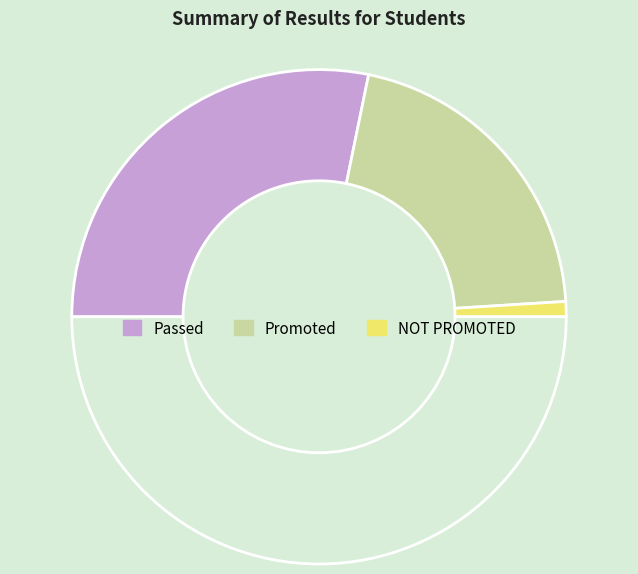

Which slice is the largest?

Passed